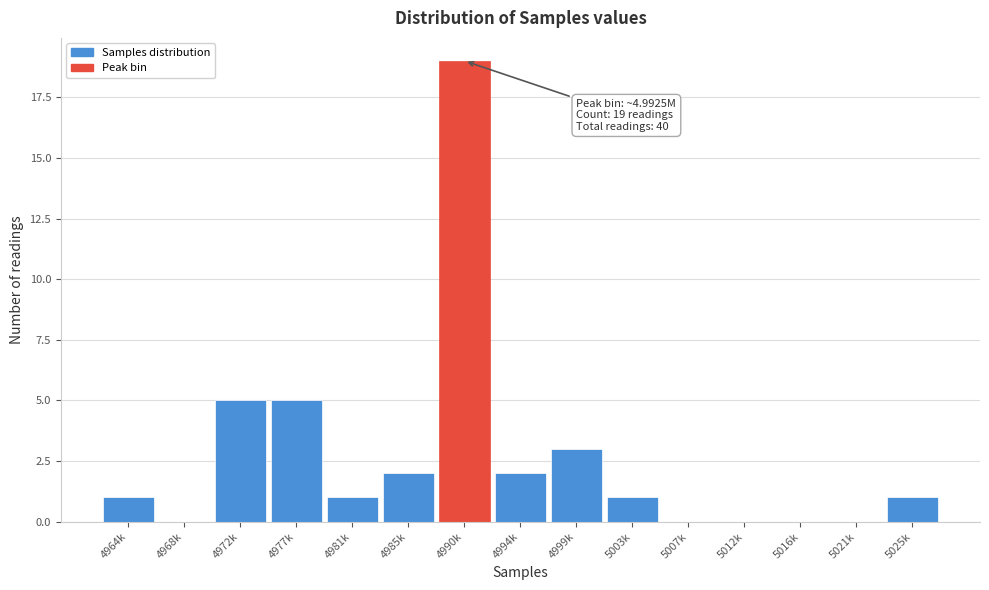

Reading right to left, extract all data points from this chart.

5025k=1	5021k=0	5016k=0	5012k=0	5007k=0	5003k=1	4999k=3	4994k=2	4990k=19	4985k=2	4981k=1	4977k=5	4972k=5	4968k=0	4964k=1